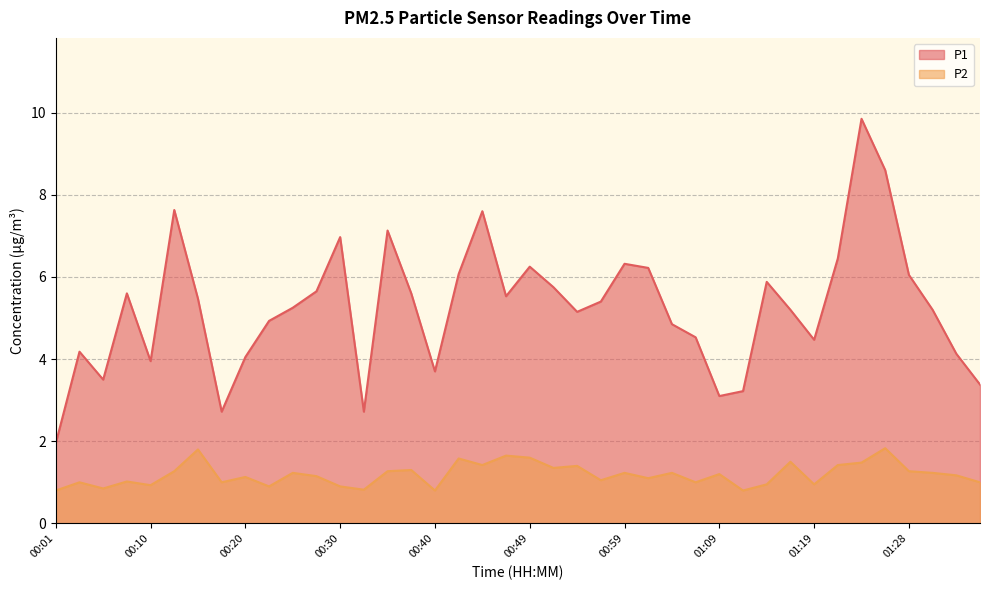

Reading right to left, list all the values displayed in this chart.

P1: 01:36=3.4	01:33=4.1	01:31=5.2	01:28=6.0	01:26=8.6	01:23=9.8	01:21=6.5	01:19=4.5	01:16=5.2	01:14=5.9	01:11=3.2	01:09=3.1	01:06=4.5	01:04=4.8	01:02=6.2	00:59=6.3	00:57=5.4	00:54=5.2	00:52=5.8	00:49=6.2	00:47=5.5	00:44=7.6	00:42=6.1	00:40=3.7	00:37=5.6	00:35=7.1	00:32=2.7	00:30=7.0	00:27=5.7	00:25=5.2	00:23=4.9	00:20=4.0	00:18=2.7	00:15=5.5	00:13=7.6	00:10=4.0	00:08=5.6	00:05=3.5	00:03=4.2	00:01=1.9
P2: 01:36=1.0	01:33=1.2	01:31=1.2	01:28=1.3	01:26=1.8	01:23=1.5	01:21=1.4	01:19=0.9	01:16=1.5	01:14=0.9	01:11=0.8	01:09=1.2	01:06=1.0	01:04=1.2	01:02=1.1	00:59=1.2	00:57=1.1	00:54=1.4	00:52=1.4	00:49=1.6	00:47=1.6	00:44=1.4	00:42=1.6	00:40=0.8	00:37=1.3	00:35=1.3	00:32=0.8	00:30=0.9	00:27=1.1	00:25=1.2	00:23=0.9	00:20=1.1	00:18=1.0	00:15=1.8	00:13=1.3	00:10=0.9	00:08=1.0	00:05=0.8	00:03=1.0	00:01=0.8